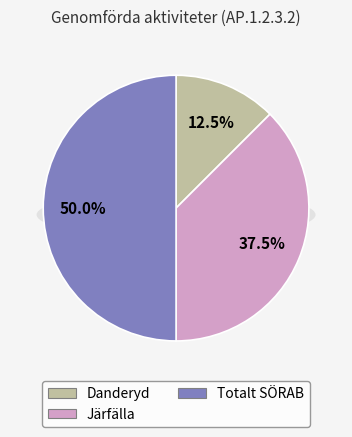

Does any single category account for the majority?

No